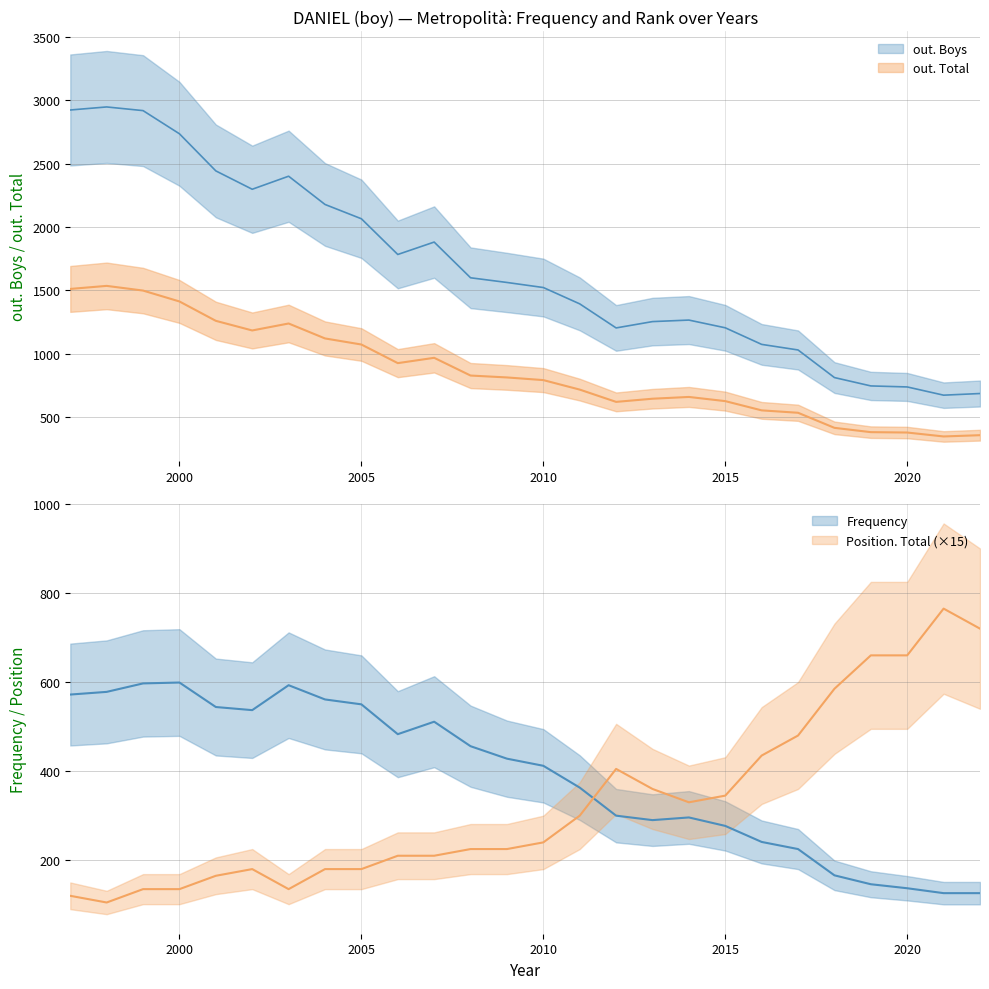

Where is the first local maximum for out. Boys?

1998